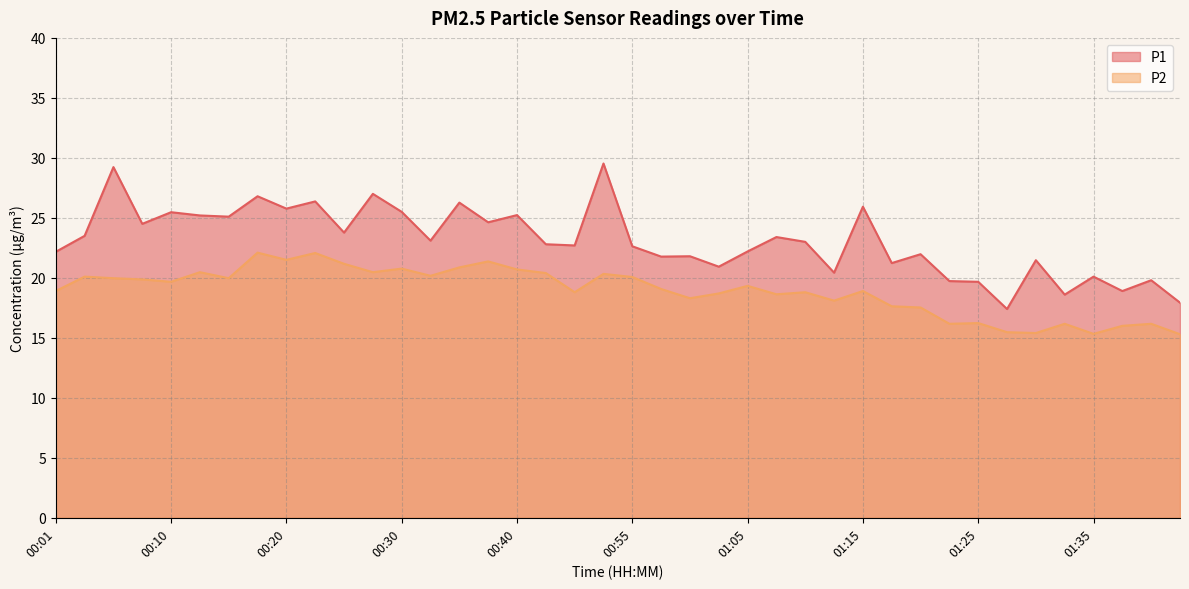

Where is the first local minimum for P2?

00:10